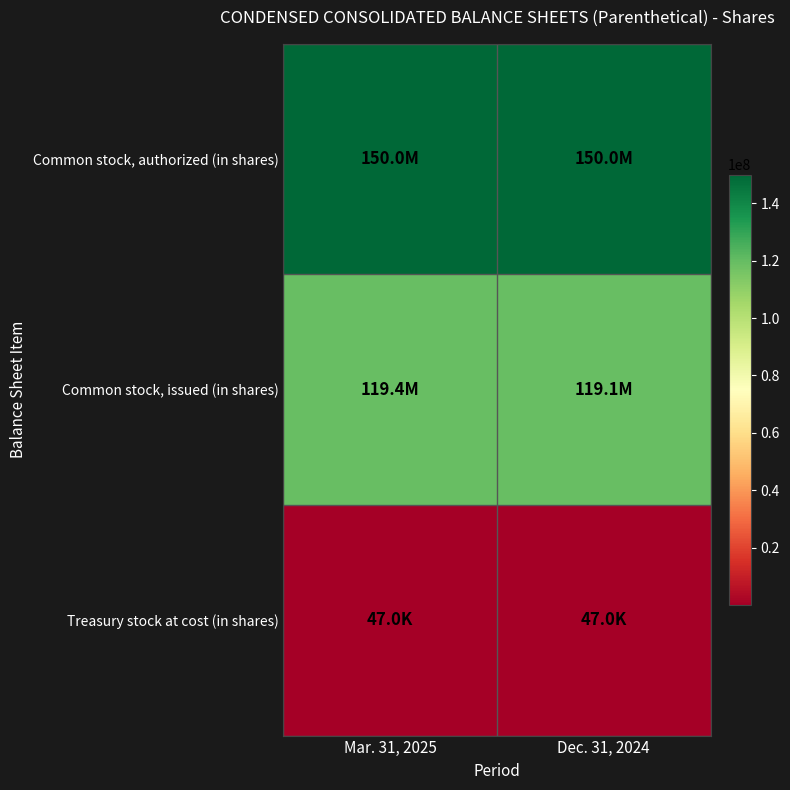

Reading left to right, extract all data points from this chart.

Common stock, authorized (in shares): Mar. 31, 2025=150000000	Dec. 31, 2024=150000000
Common stock, issued (in shares): Mar. 31, 2025=119445299	Dec. 31, 2024=119143782
Treasury stock at cost (in shares): Mar. 31, 2025=46968	Dec. 31, 2024=46968